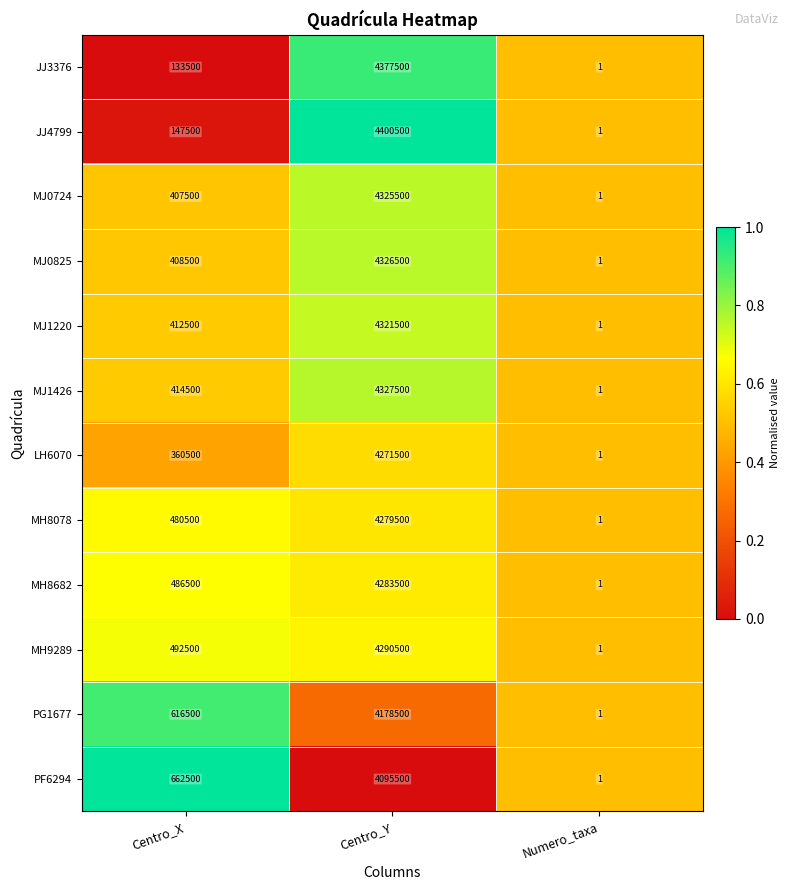

Which series has the largest range (max minus min)?

JJ4799